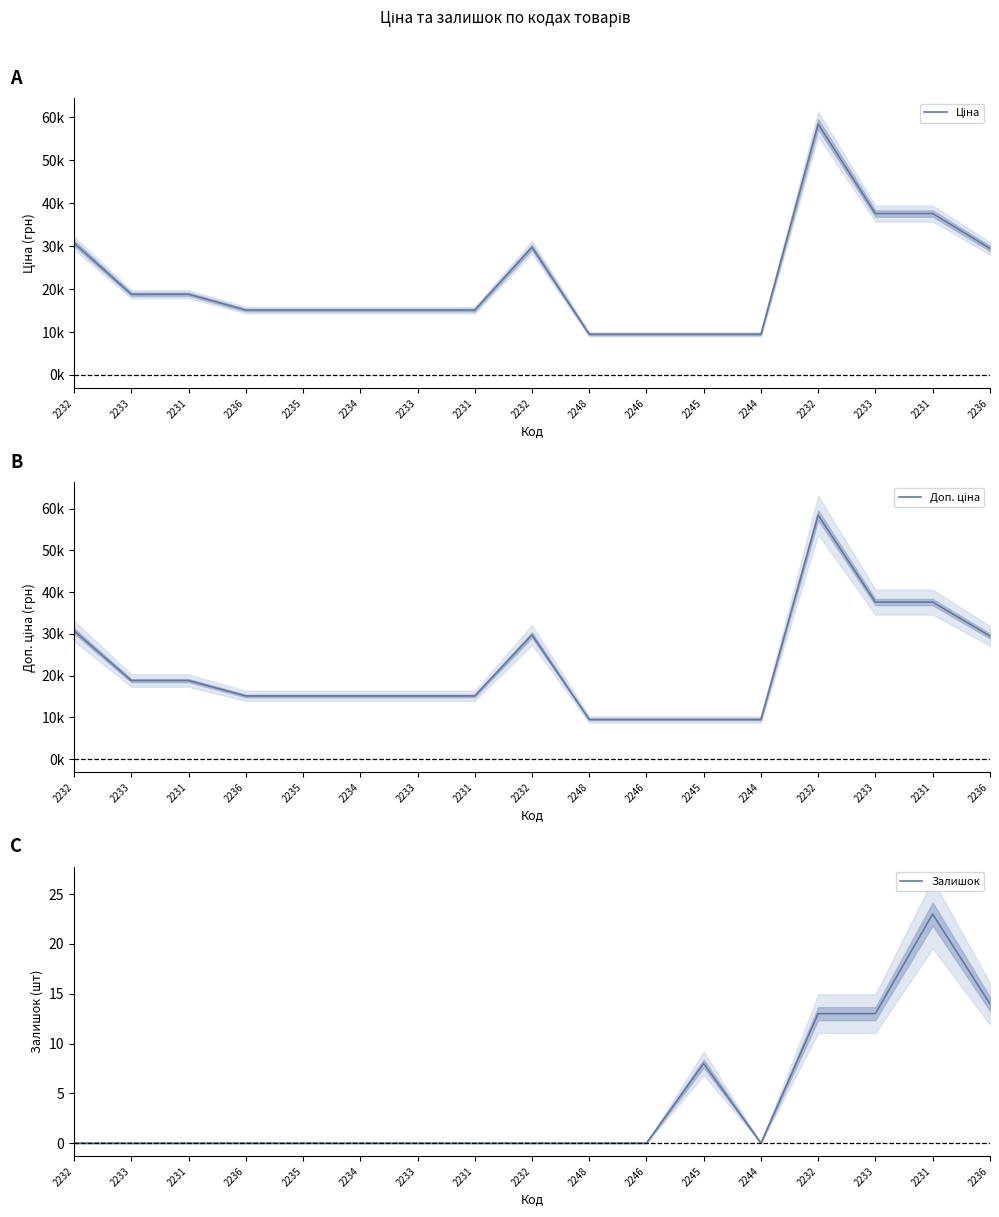

At which label is Ціна closest to 33953?

2232